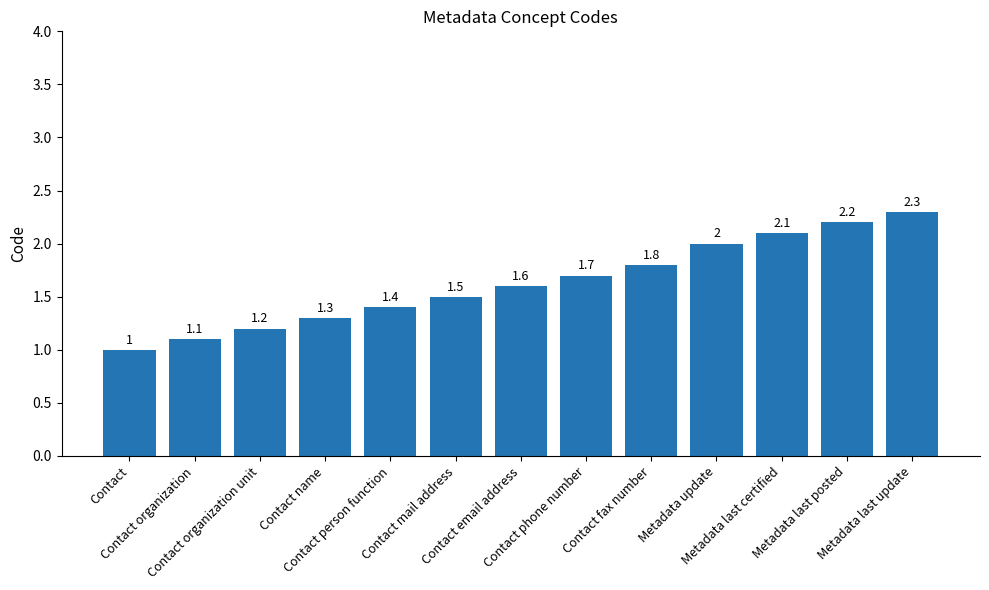

What is the average value?

1.6